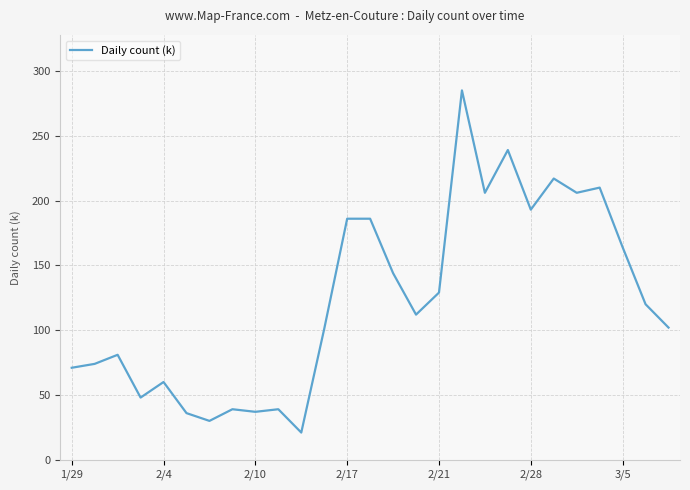

What is the maximum value shown in the chart?

285